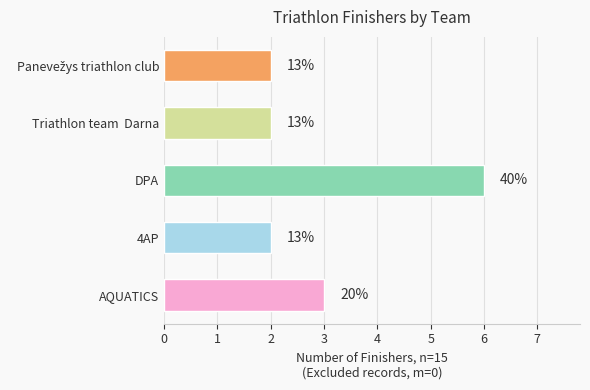

Rank the categories by value from highest to lowest.

DPA, AQUATICS, 4AP, Triathlon team  Darna, Panevežys triathlon club